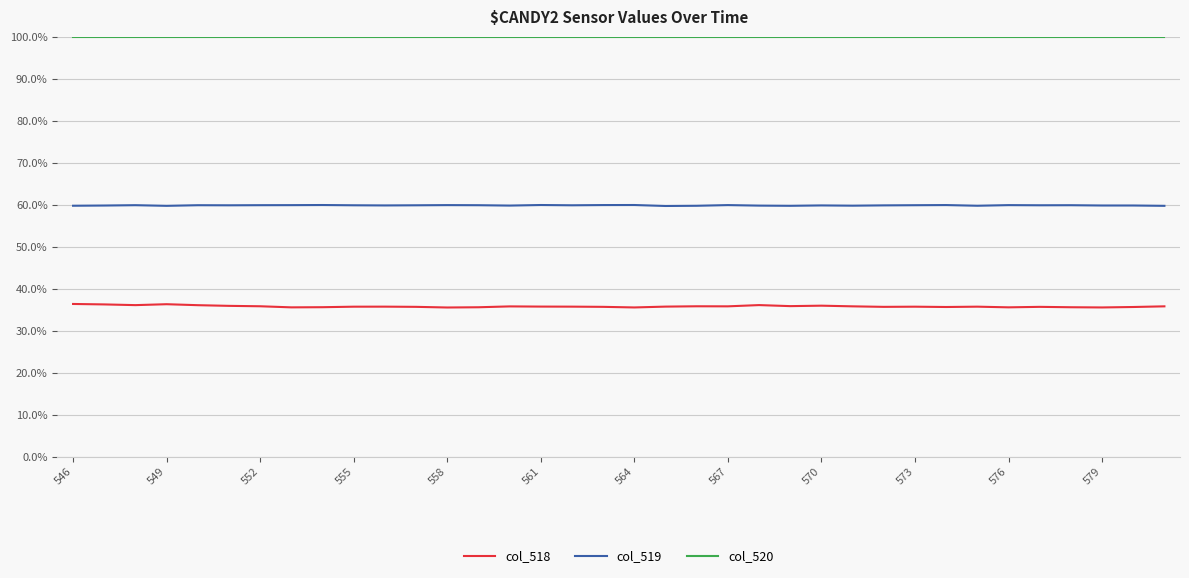

What is the minimum value shown in the chart?

35.5